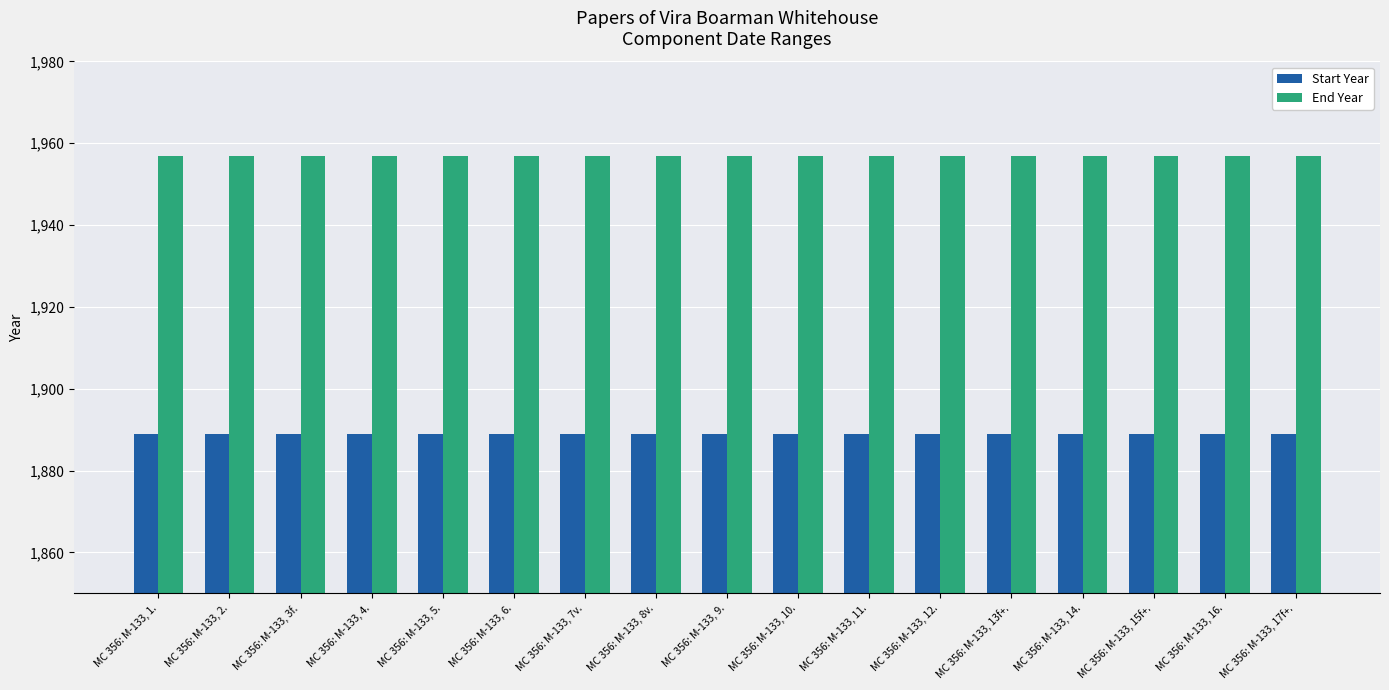

Reading right to left, transcribe all the data shown in this chart.

Start Year: MC 356: M-133, 17f+.=1889	MC 356: M-133, 16.=1889	MC 356: M-133, 15f+.=1889	MC 356: M-133, 14.=1889	MC 356: M-133, 13f+.=1889	MC 356: M-133, 12.=1889	MC 356: M-133, 11.=1889	MC 356: M-133, 10.=1889	MC 356: M-133, 9.=1889	MC 356: M-133, 8v.=1889	MC 356: M-133, 7v.=1889	MC 356: M-133, 6.=1889	MC 356: M-133, 5.=1889	MC 356: M-133, 4.=1889	MC 356: M-133, 3f.=1889	MC 356: M-133, 2.=1889	MC 356: M-133, 1.=1889
End Year: MC 356: M-133, 17f+.=1957	MC 356: M-133, 16.=1957	MC 356: M-133, 15f+.=1957	MC 356: M-133, 14.=1957	MC 356: M-133, 13f+.=1957	MC 356: M-133, 12.=1957	MC 356: M-133, 11.=1957	MC 356: M-133, 10.=1957	MC 356: M-133, 9.=1957	MC 356: M-133, 8v.=1957	MC 356: M-133, 7v.=1957	MC 356: M-133, 6.=1957	MC 356: M-133, 5.=1957	MC 356: M-133, 4.=1957	MC 356: M-133, 3f.=1957	MC 356: M-133, 2.=1957	MC 356: M-133, 1.=1957